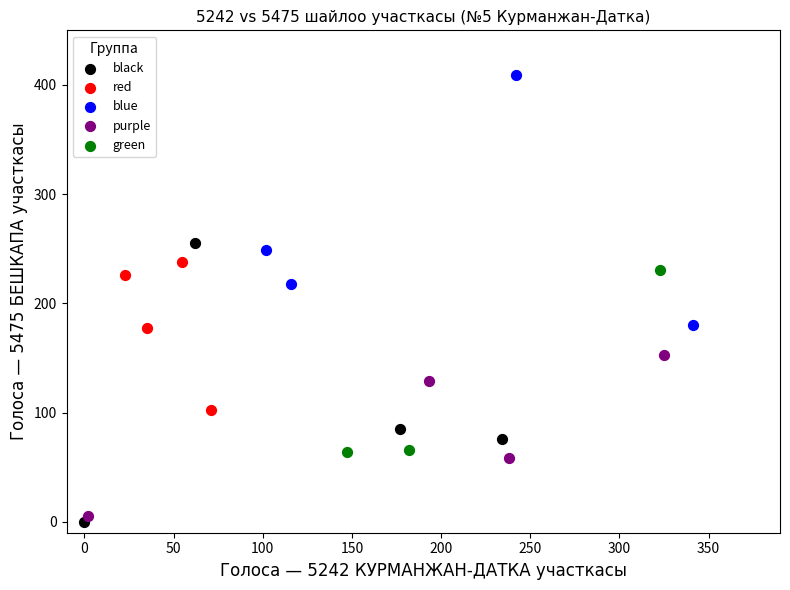

What are all the series names shown in the legend?

black, red, blue, purple, green